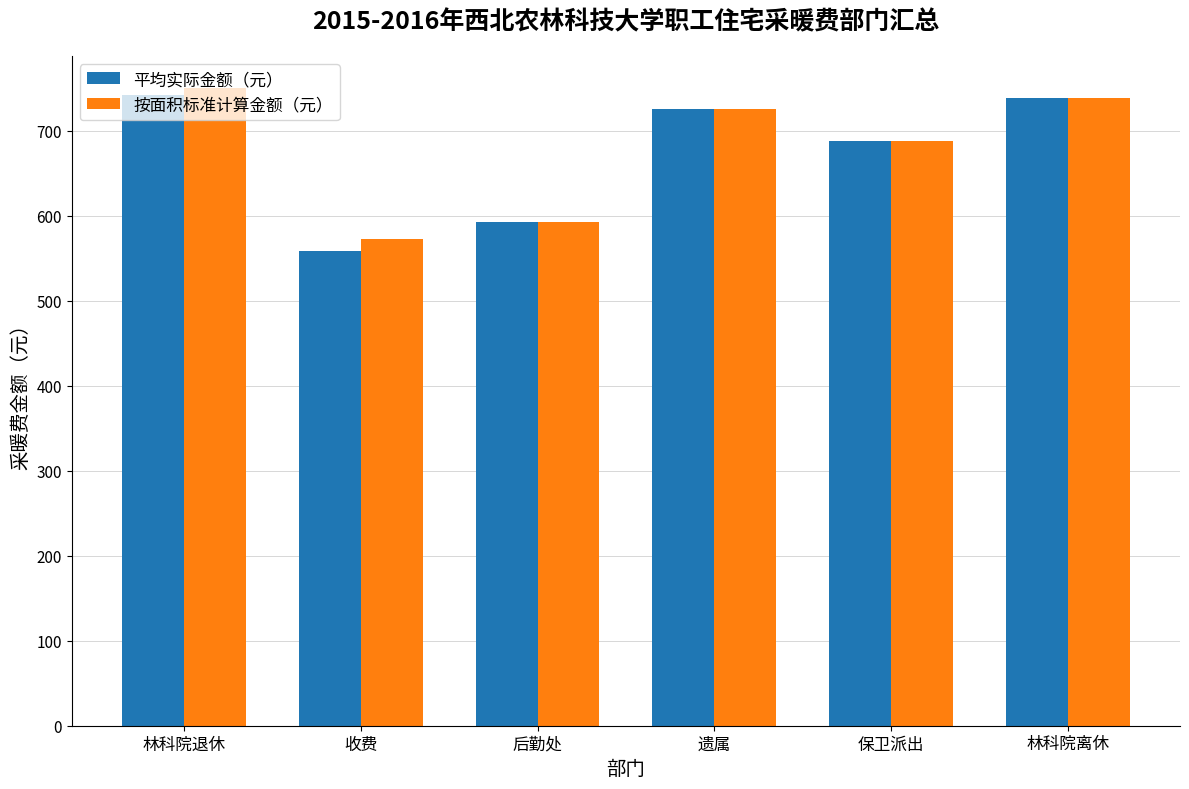

The 按面积标准计算金额（元） series shows 687.6 at 保卫派出. True or false?

True